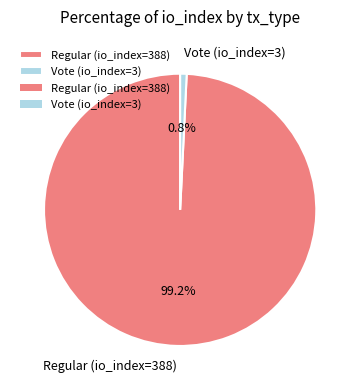

How many slices are in this pie chart?

2